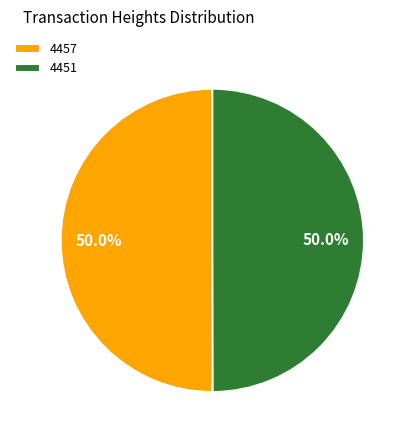

How many segments does this pie chart have?

2